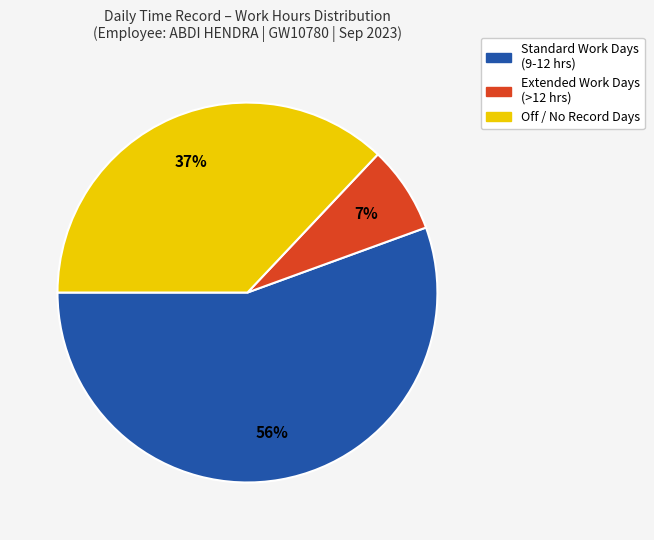

Is there any slice that represents more than half of the pie?

Yes